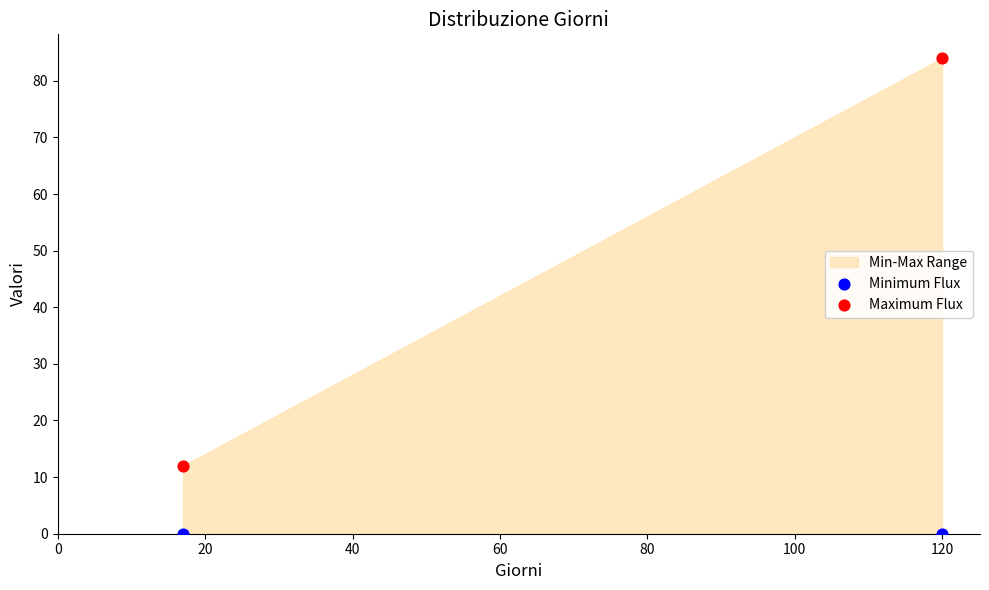

Across all series, what Y value is closest to 42?

12